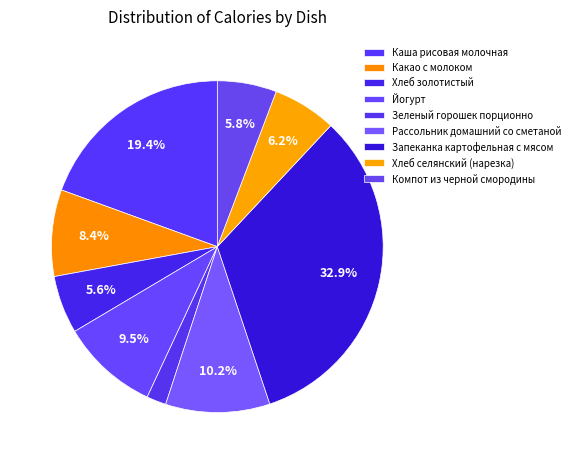

How many segments does this pie chart have?

9